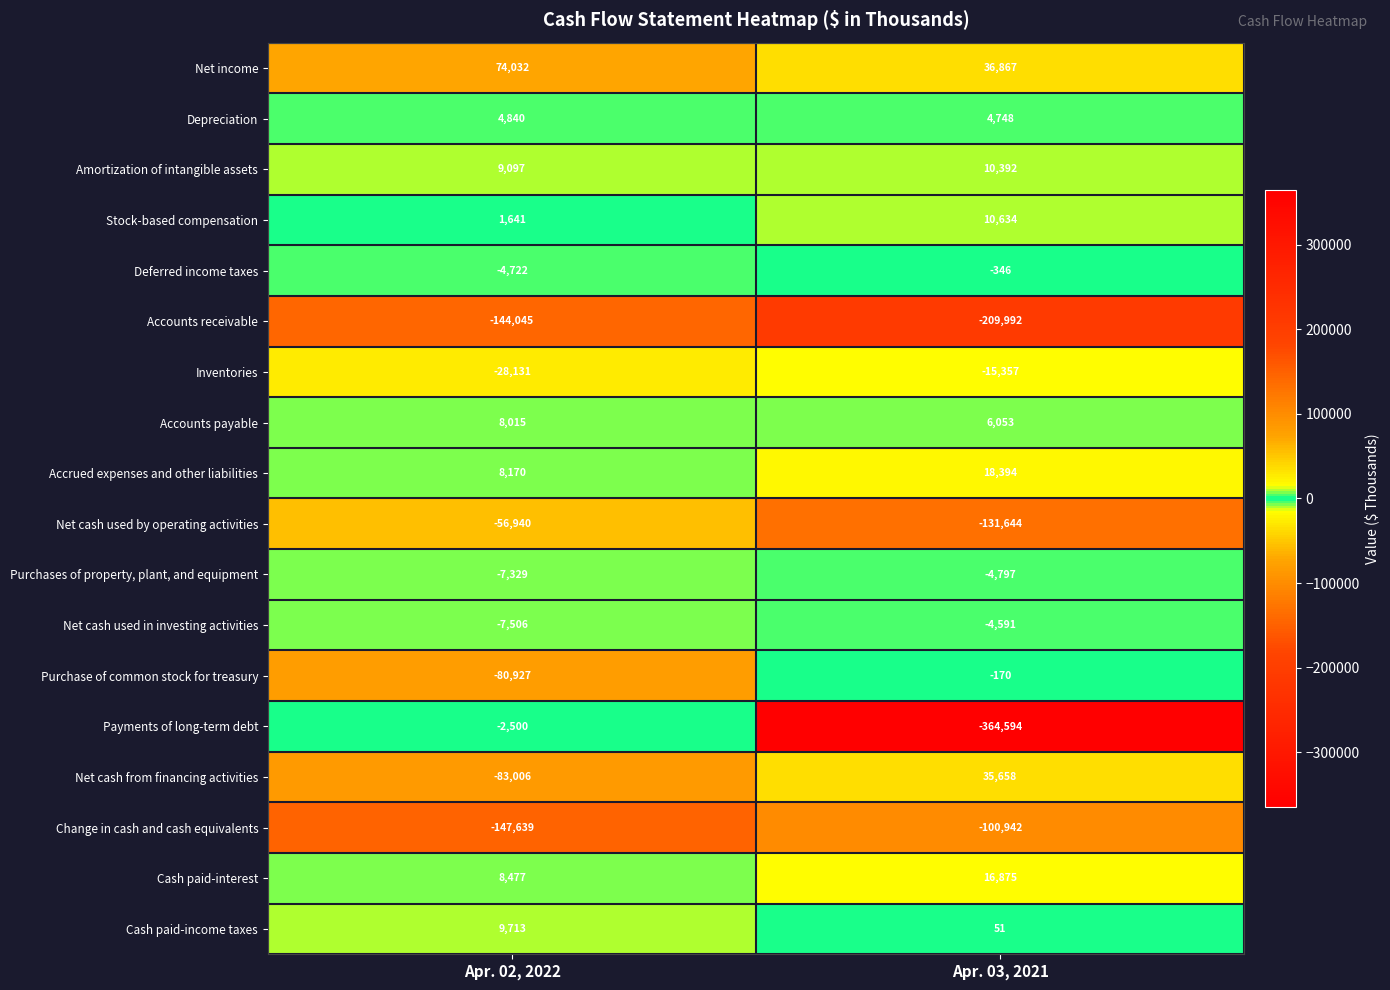

What is the difference between the maximum and minimum values in the Deferred income taxes series?

4376